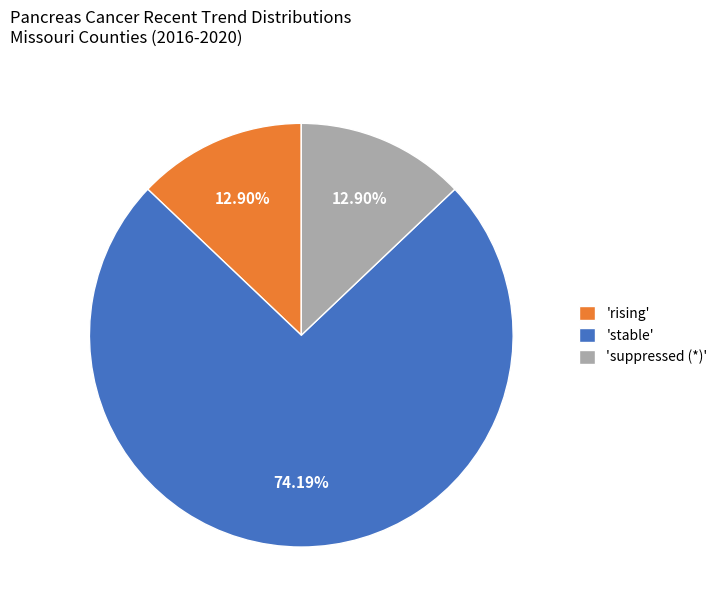

Is there any slice that represents more than half of the pie?

Yes